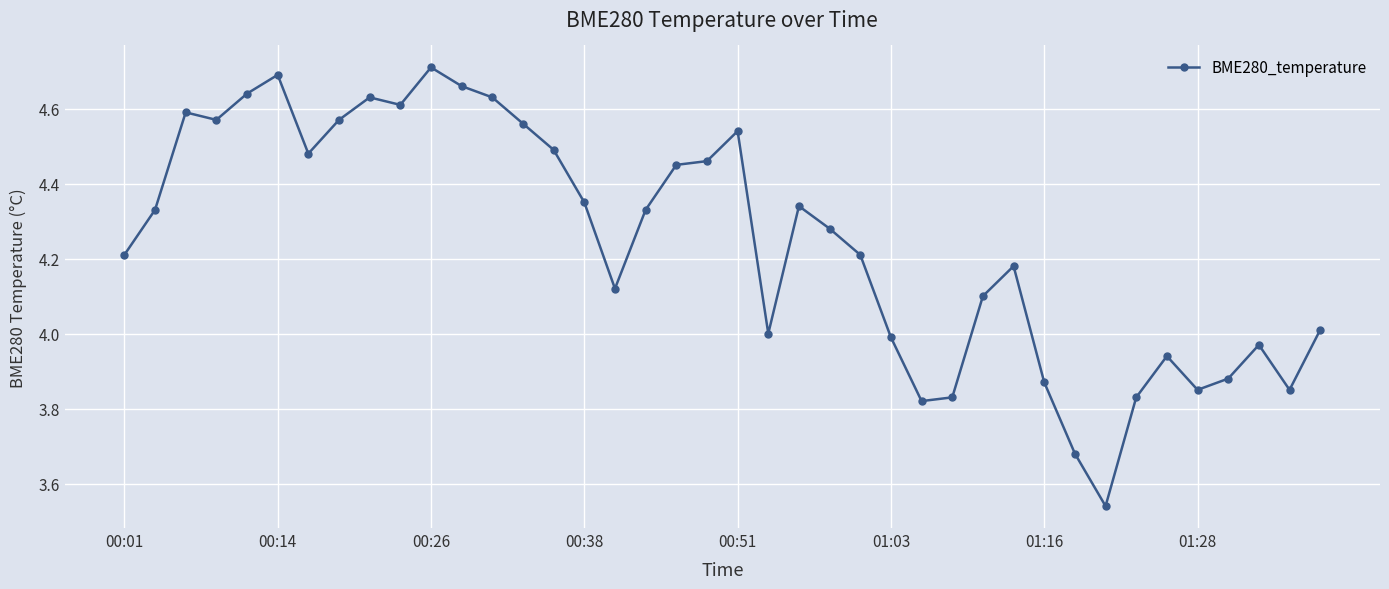

What is the difference between the maximum and minimum values?

1.2